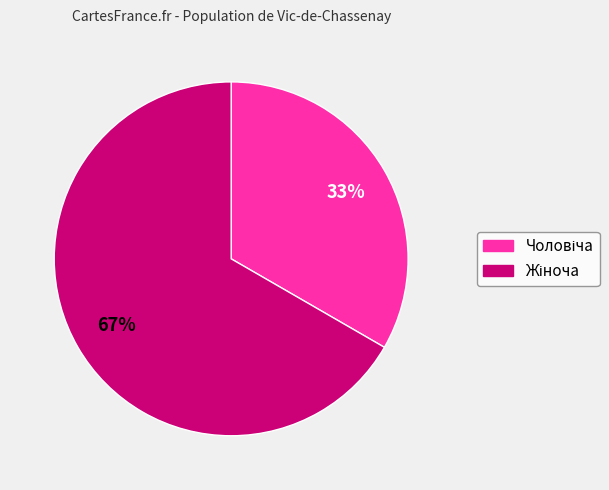

Does any single category account for the majority?

Yes